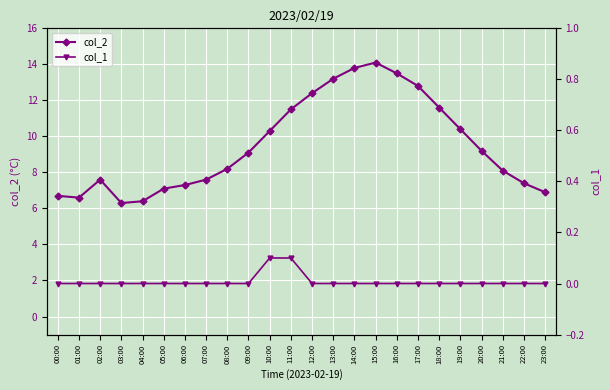

At 12:00, list the series in order from largest to smallest.

col_2, col_1